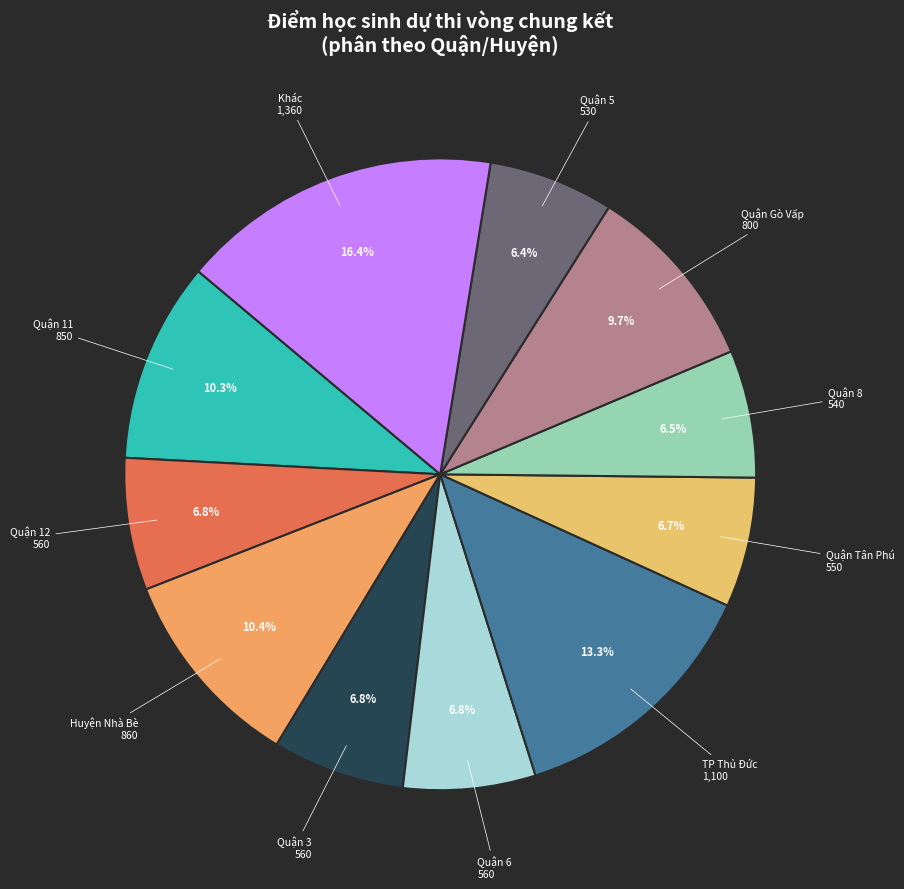

Does any single category account for the majority?

No